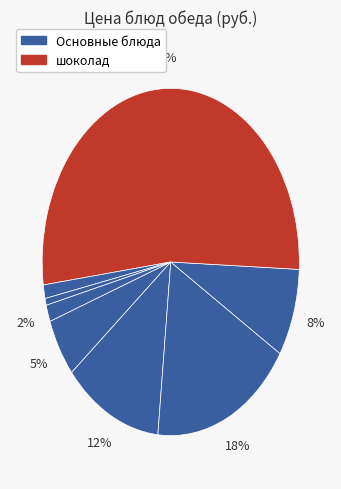

Is there any slice that represents more than half of the pie?

Yes